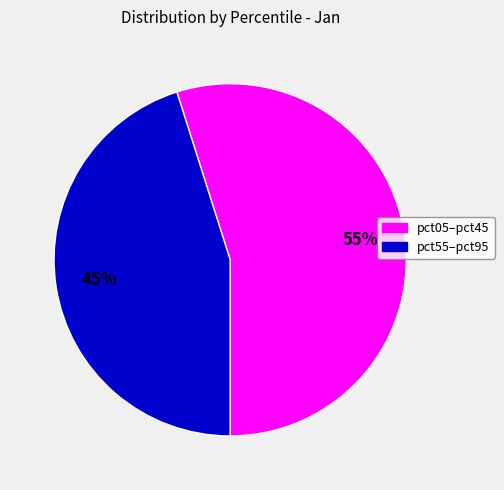

Is there a majority slice in this chart?

Yes